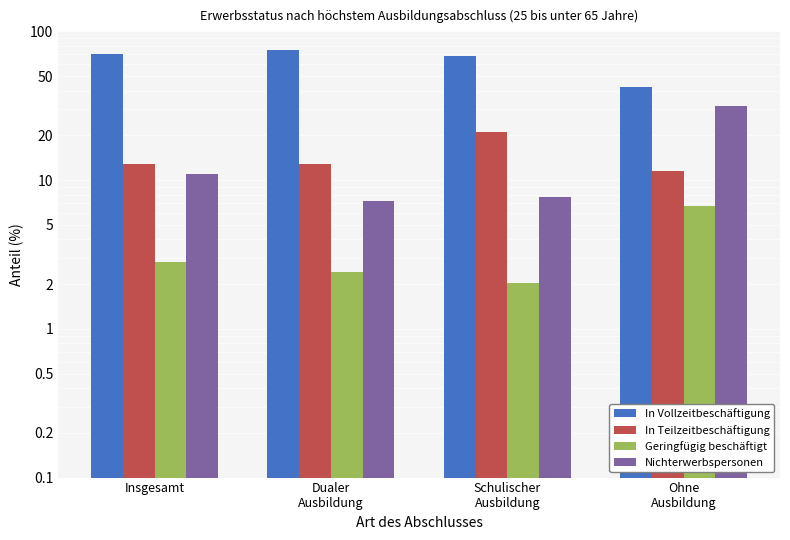

What is the difference between the In Vollzeitbeschäftigung values at Schulischer
Ausbildung and Insgesamt?

2.1